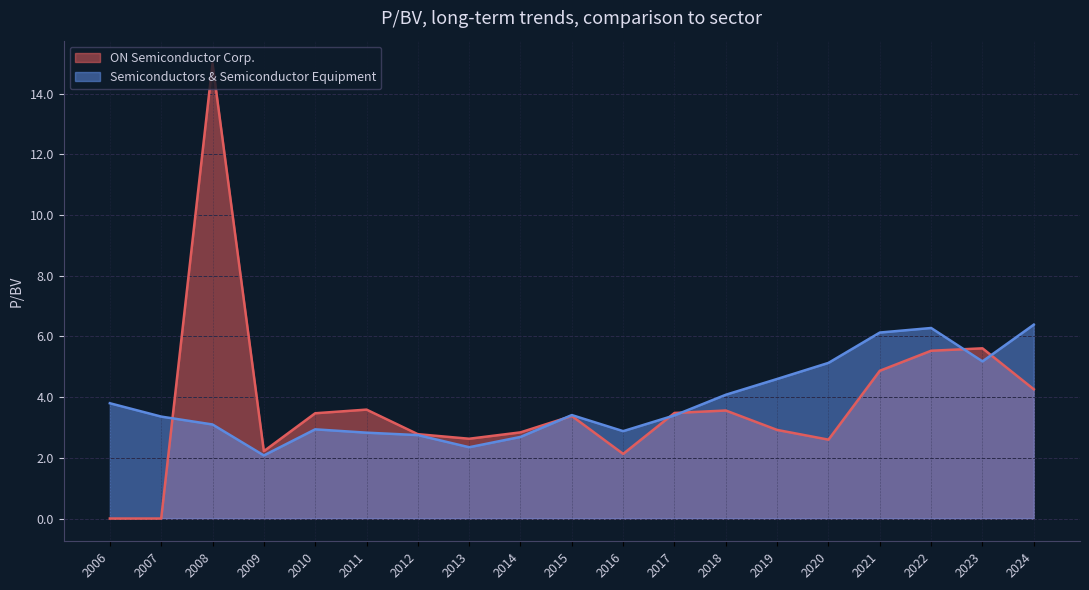

What is the spread (max minus min) of values at 2013?

0.3